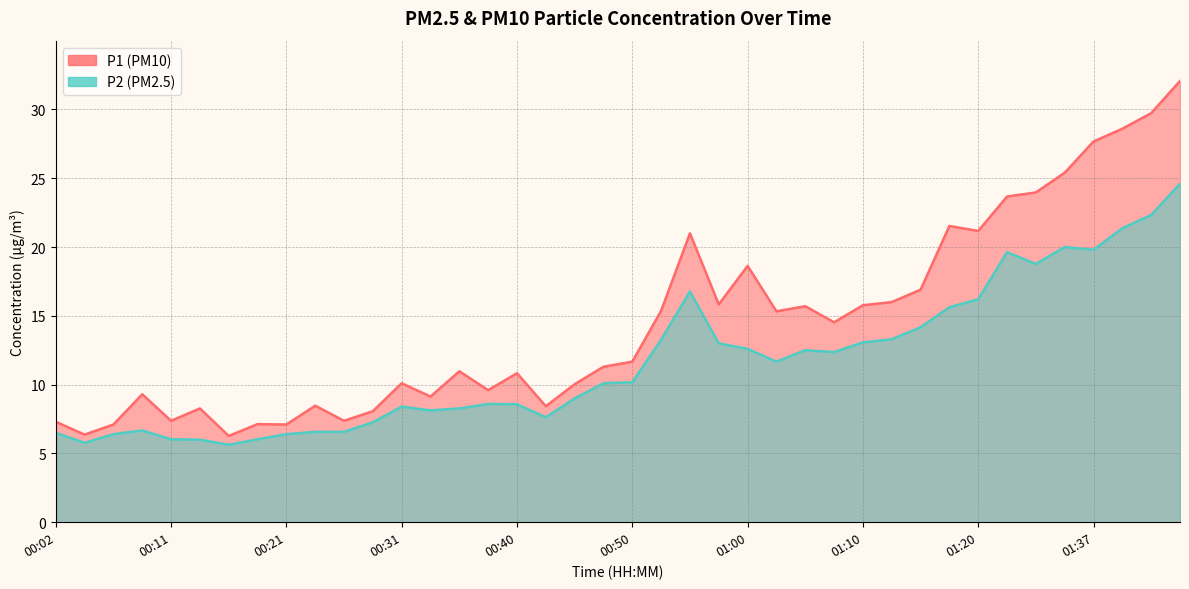

At which label does P2 first exceed 10?

00:48